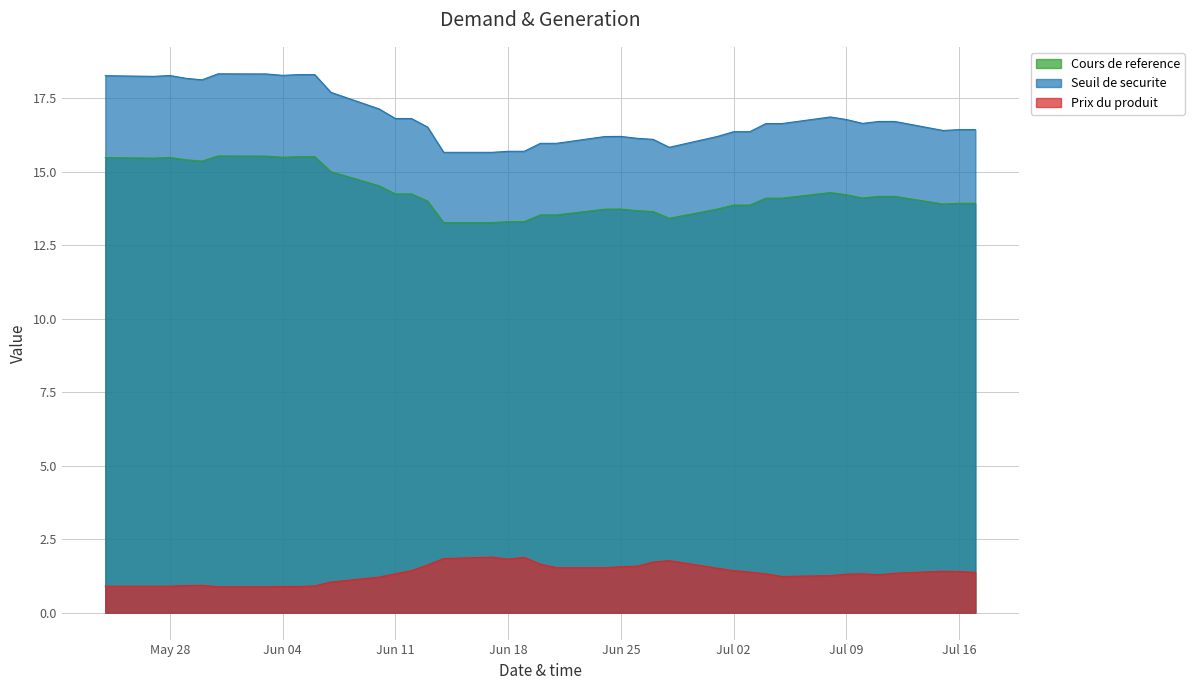

Count the number of categories in the chart.

39